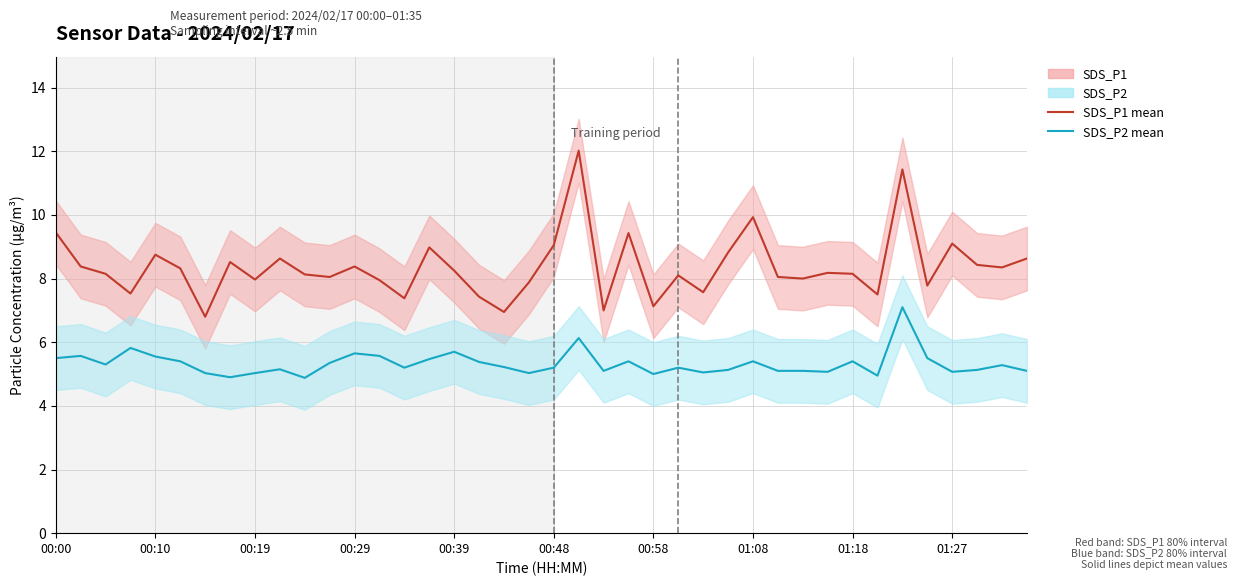

True or false: SDS_P2 and SDS_P1 intersect in this chart.

False